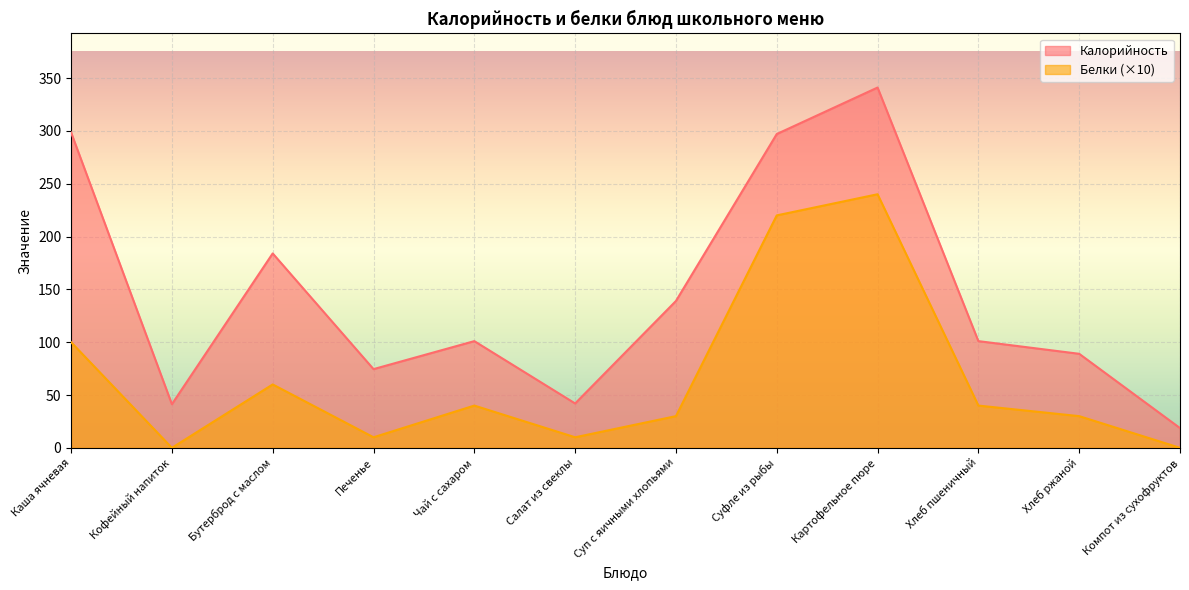

Which label corresponds to the largest value in the chart?

Картофельное пюре